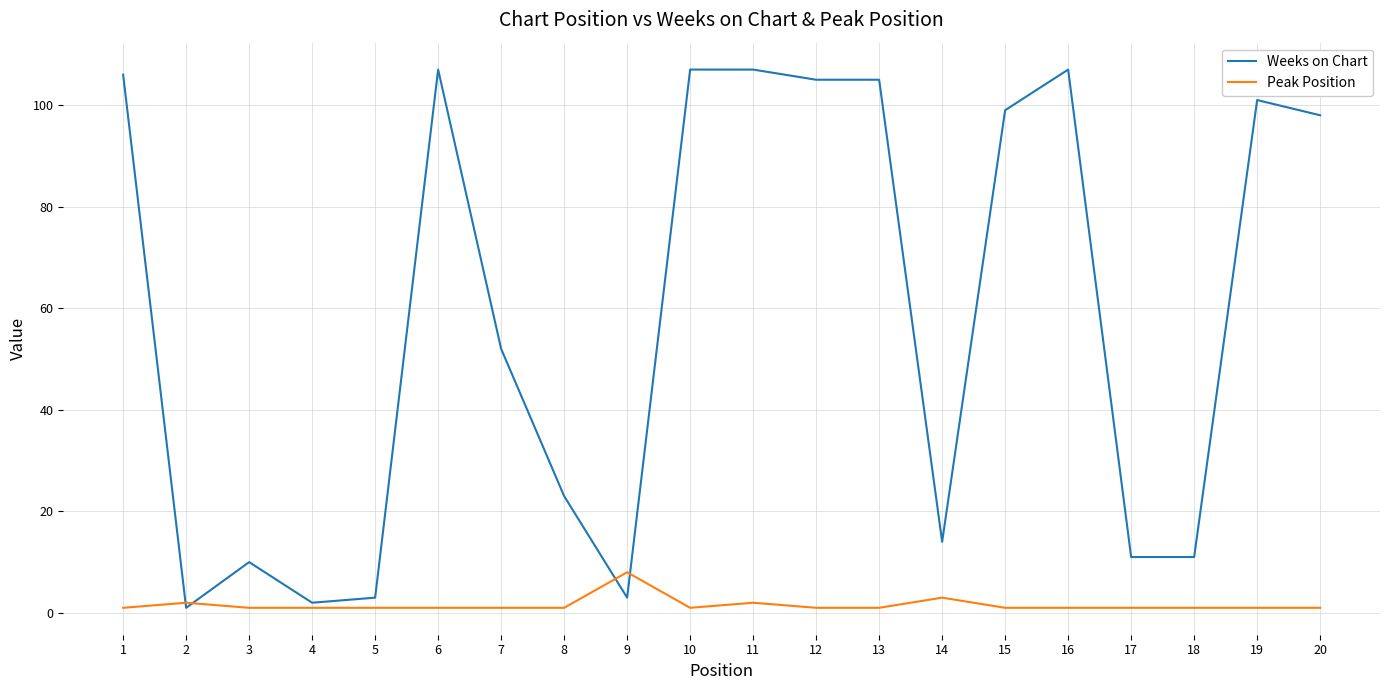

At how many categories does at least one series exceed 56?

10